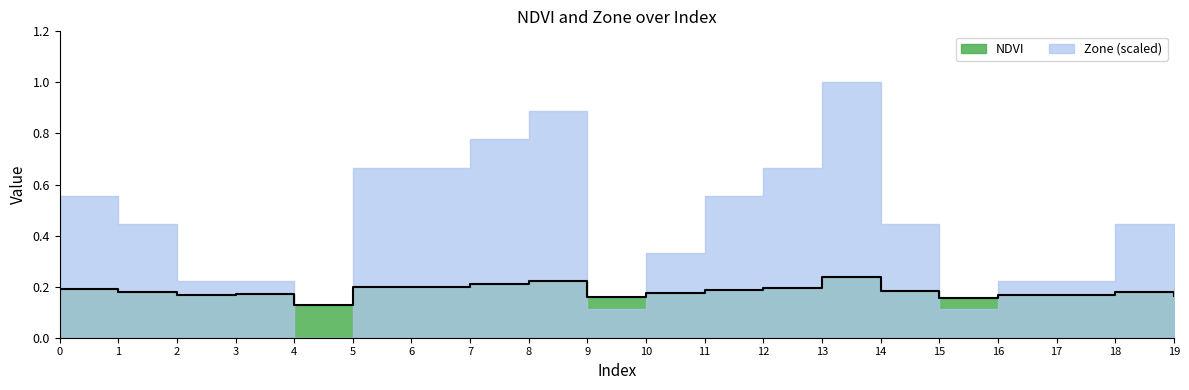

How many categories are shown in the chart?

20